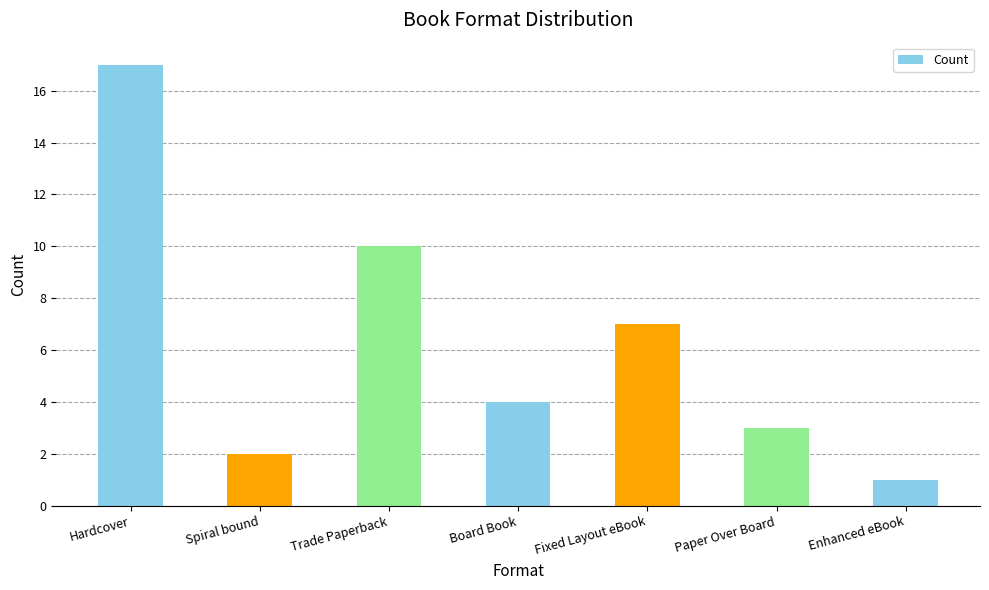

Count the number of categories in the chart.

7